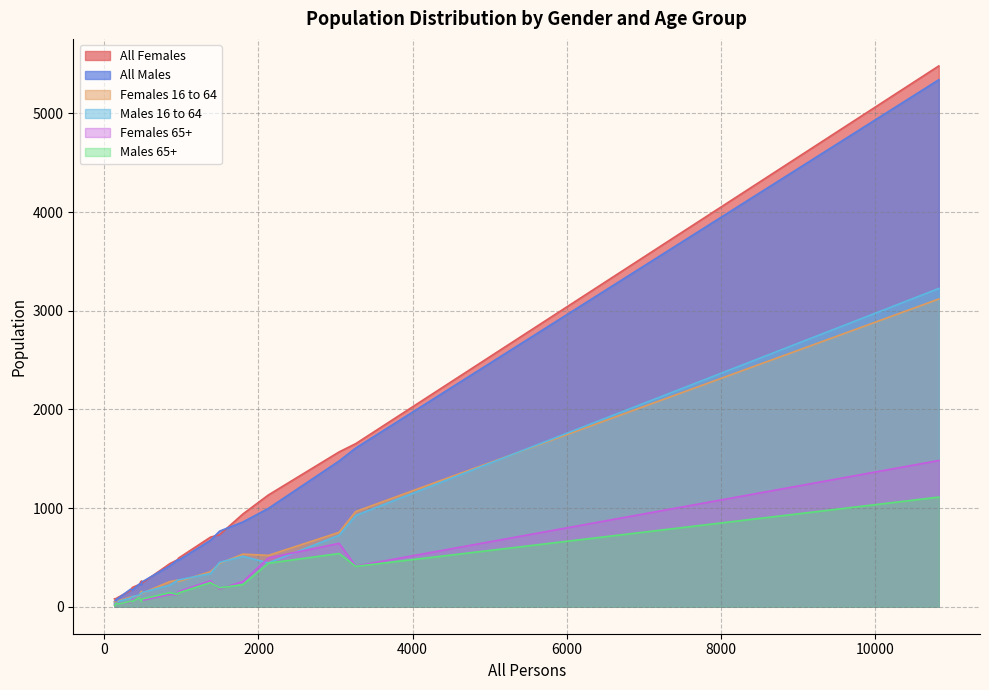

What position from the right is 1378?

14